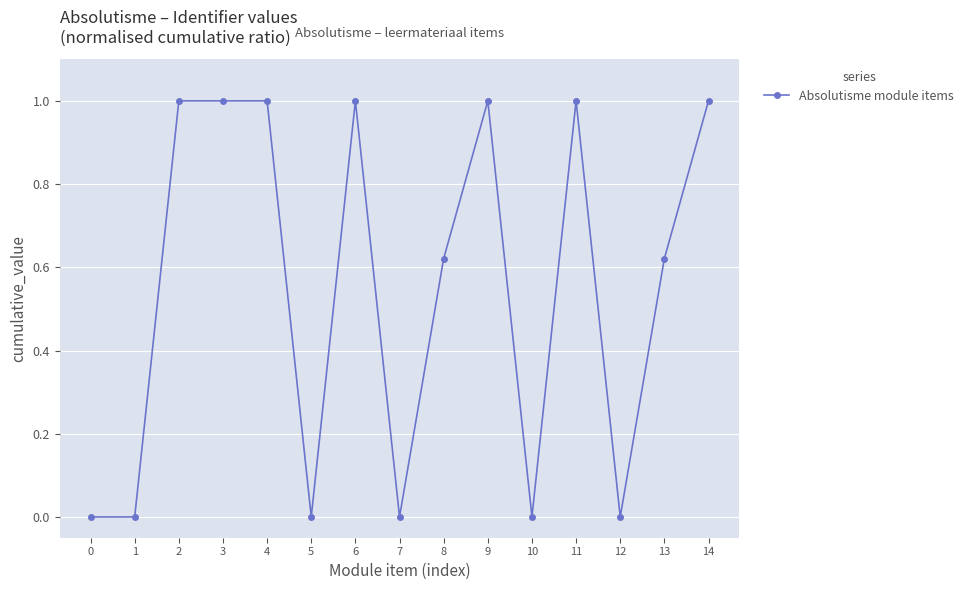

The value at 5 is 0.0. True or false?

True